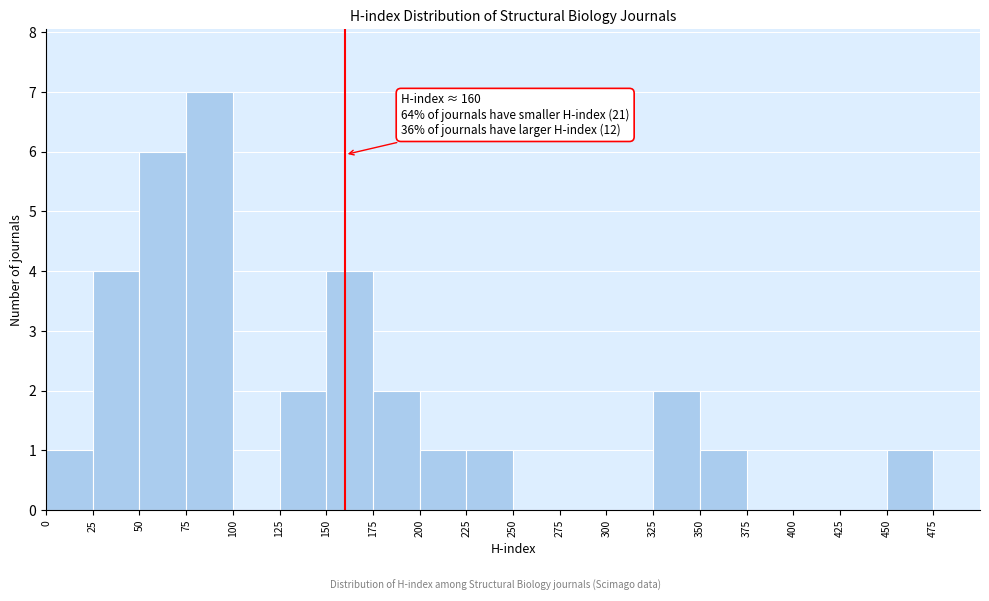

Over which range of the x-axis is the bar tallest?

75 to 100